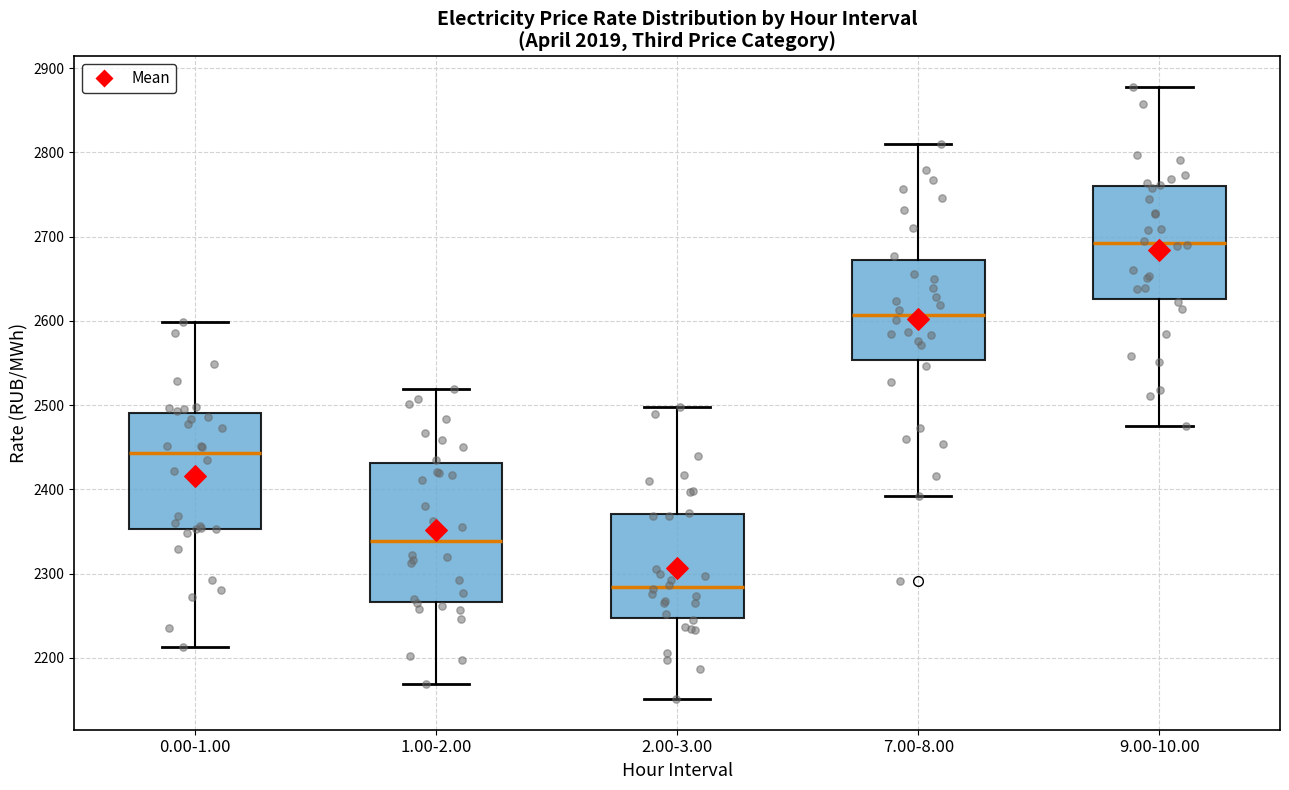

Where does the upper whisker of the box for 2.00-3.00 end on the y-axis? The values are not printed on the chart, so give them approximately, as read against the axis.

2500